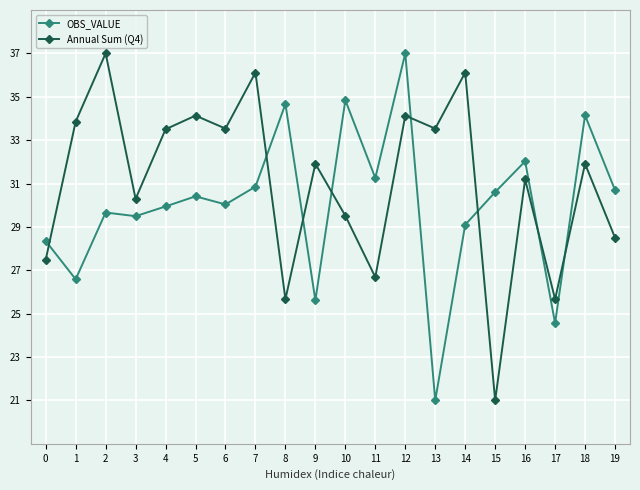

At which category does Annual Sum (Q4) reach its first local valley?

3